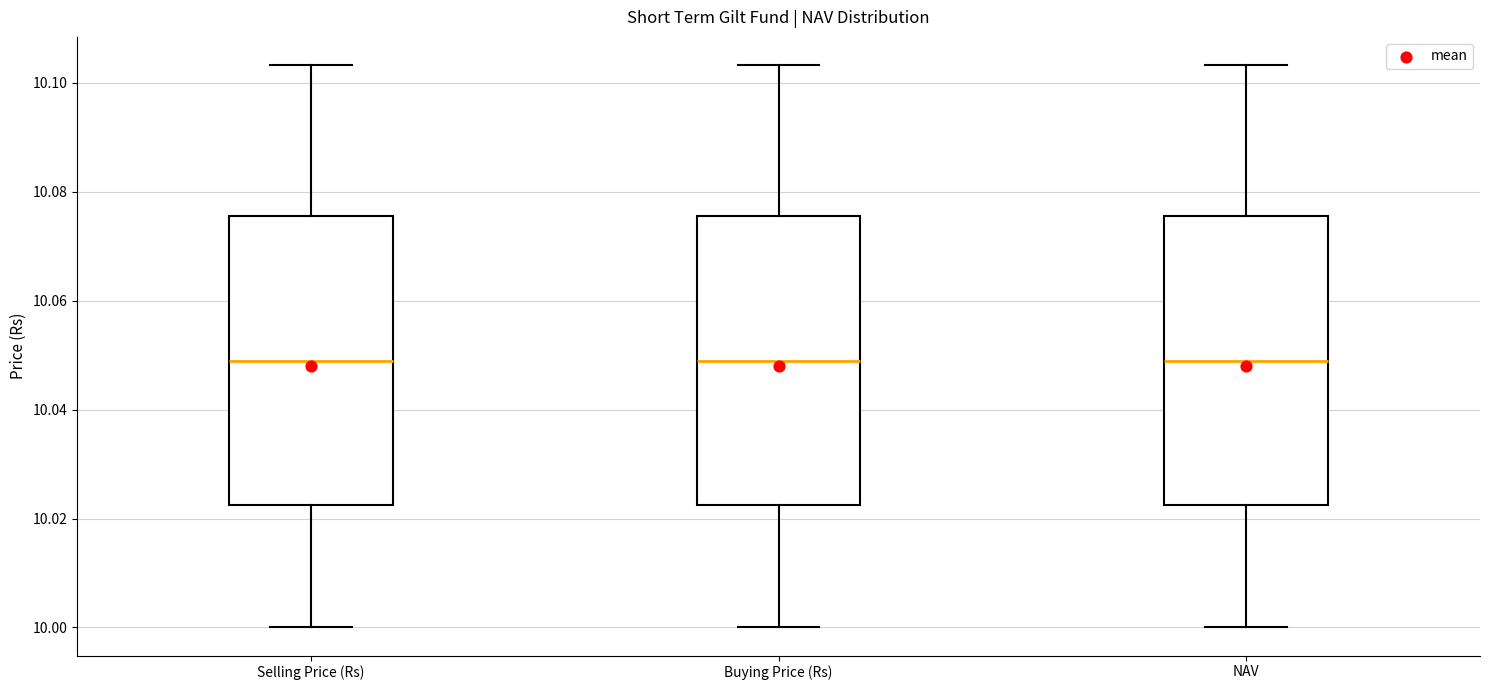

Reading left to right, transcribe this box plot: for each box, give where its median line is, the range the box spans, and where its two whiskers end, as read against the y-axis. The values are not printed on the chart, so give them approximately, as read against the axis.

Selling Price (Rs): median 10.050, box 10.022 to 10.076, whiskers 10.000 to 10.104
Buying Price (Rs): median 10.050, box 10.022 to 10.076, whiskers 10.000 to 10.104
NAV: median 10.050, box 10.022 to 10.076, whiskers 10.000 to 10.104